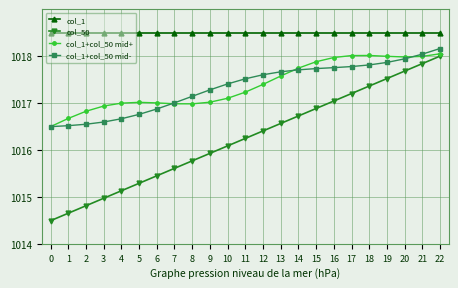

True or false: col_1 and col_1+col_50 mid+ cross at least once.

False